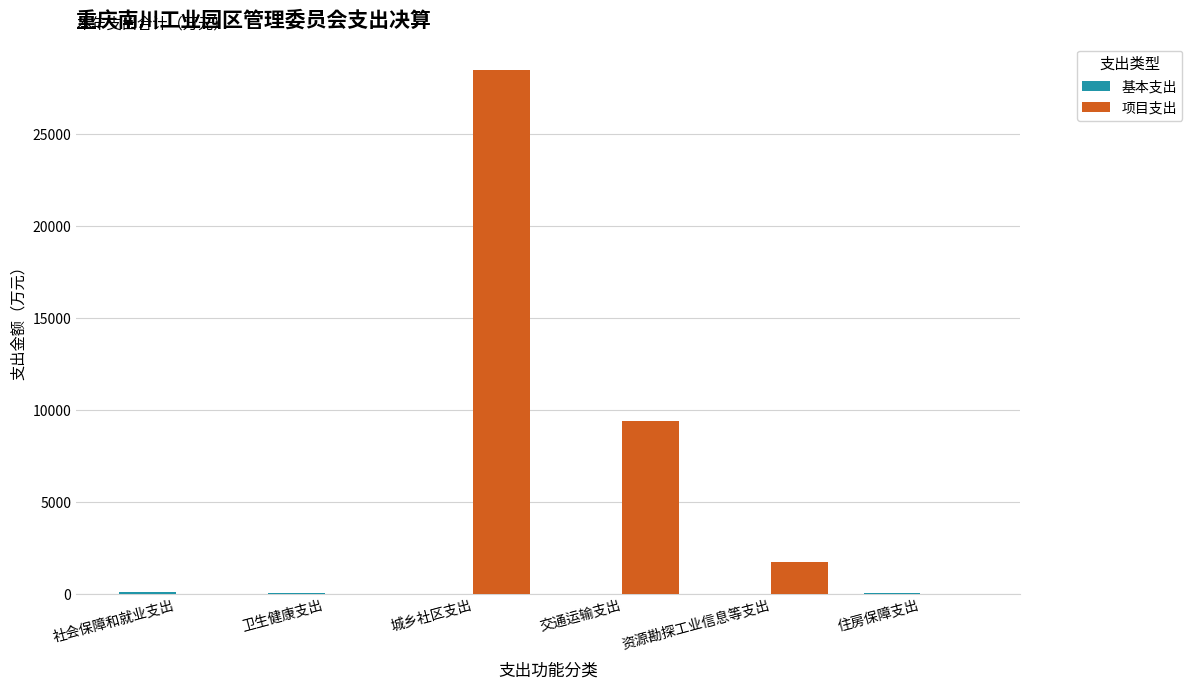

The value of 项目支出 at 交通运输支出 is 9400.0. True or false?

True